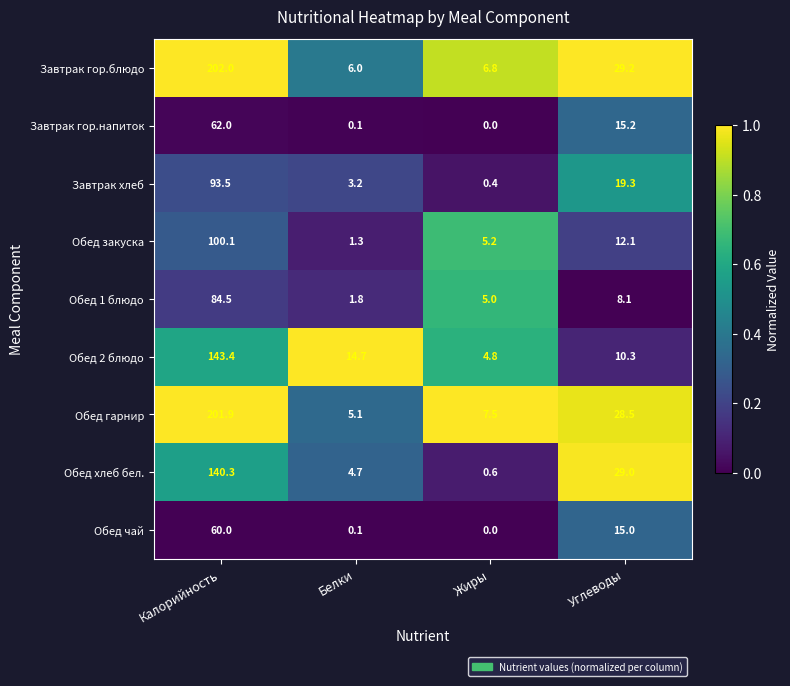

What is the difference between the maximum and second lowest values in the Завтрак гор.напиток series?

61.9